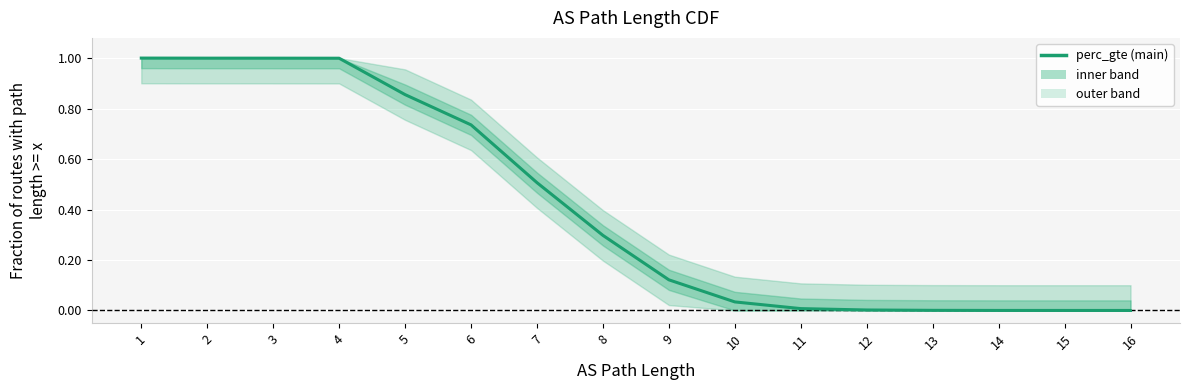

What is the sum of all values?

6.6